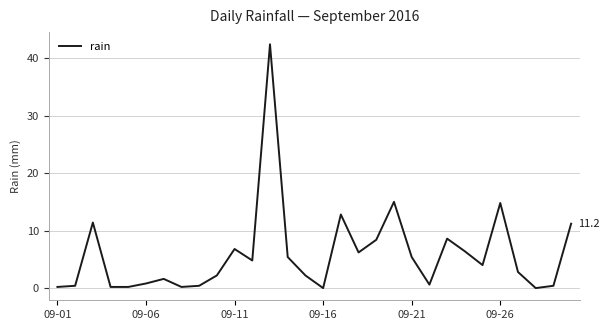

What is the greatest value displayed?

42.4